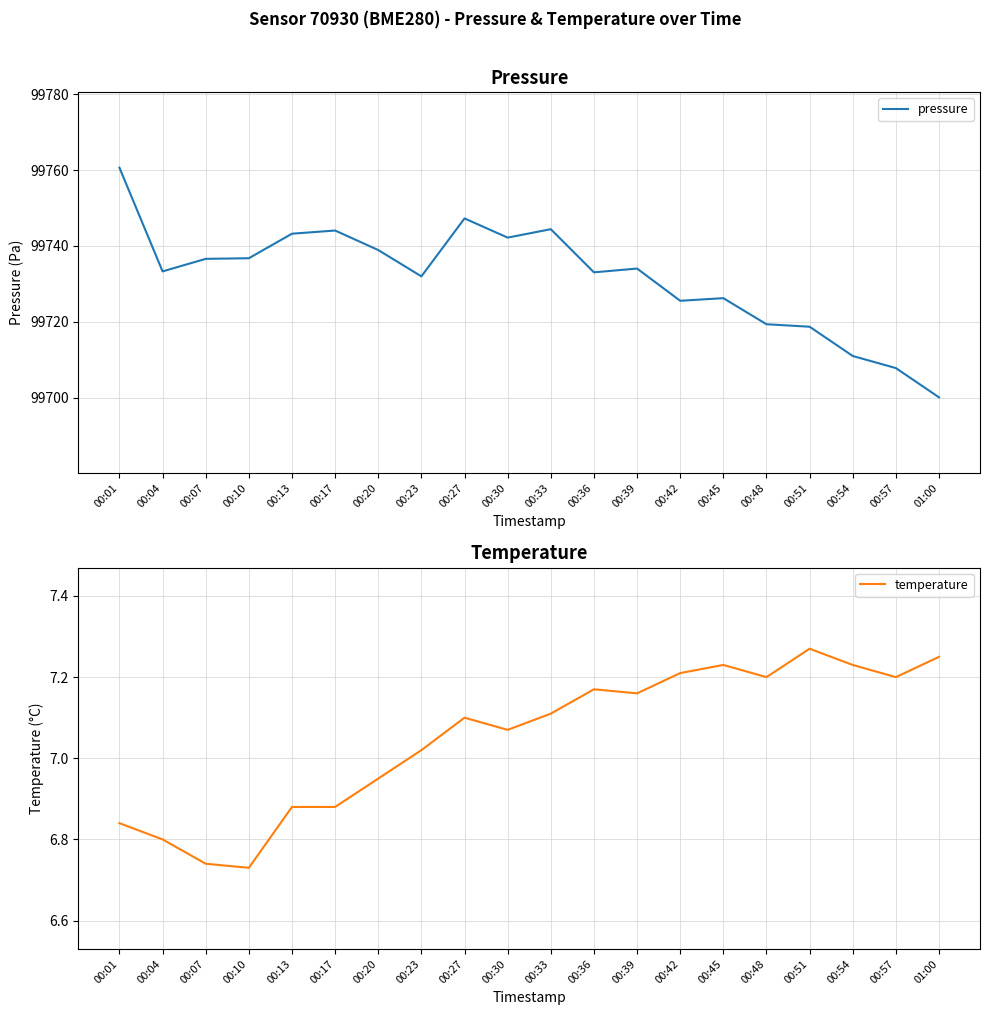

Which series has the widest spread of values?

pressure